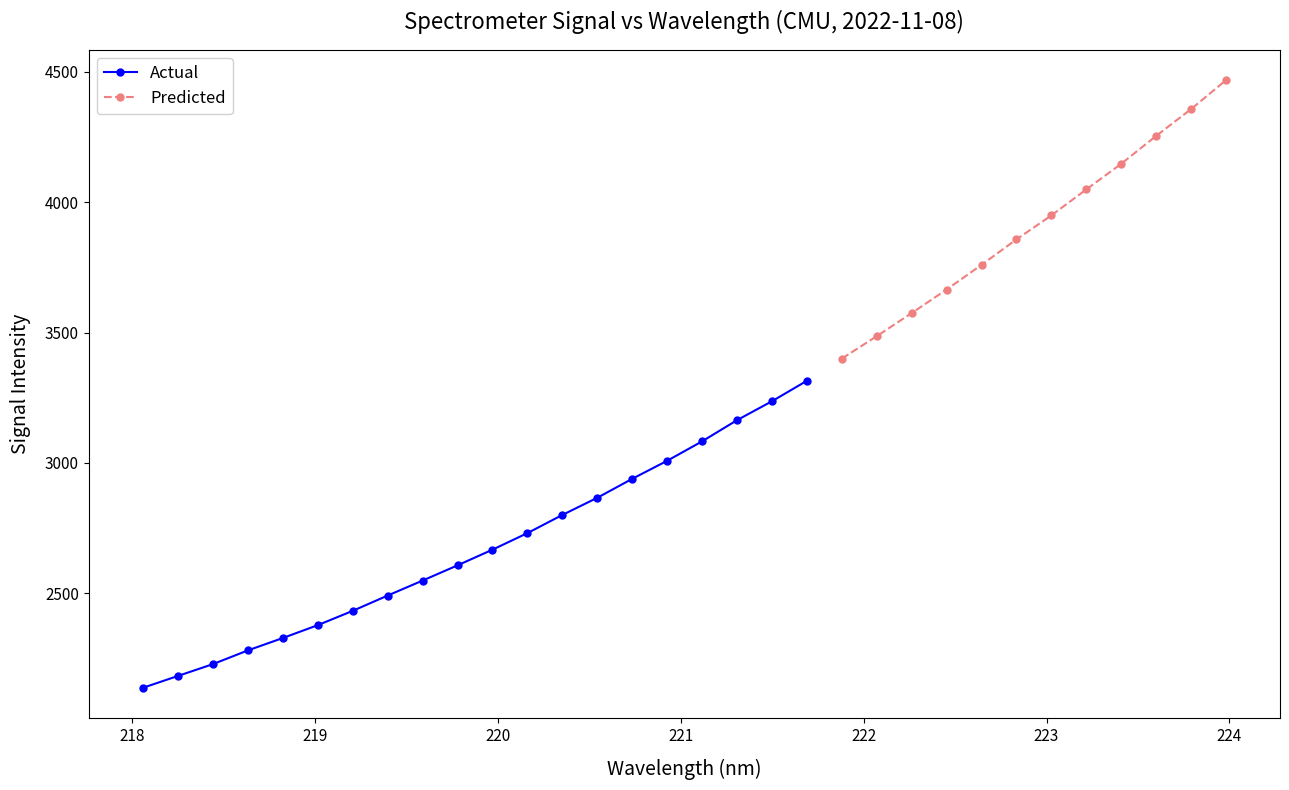

List the labels in order of value, smallest first.

0, 1, 2, 3, 4, 5, 6, 7, 8, 9, 10, 11, 12, 13, 14, 15, 16, 17, 18, 19, 20, 21, 22, 23, 24, 25, 26, 27, 28, 29, 30, 31